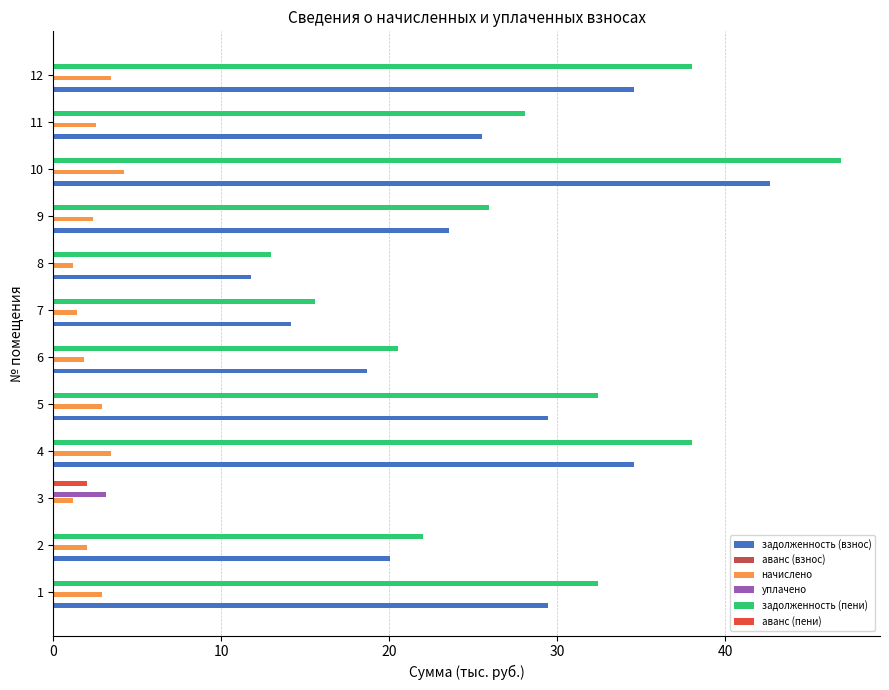

What is the average value of the начислено series?

2.5